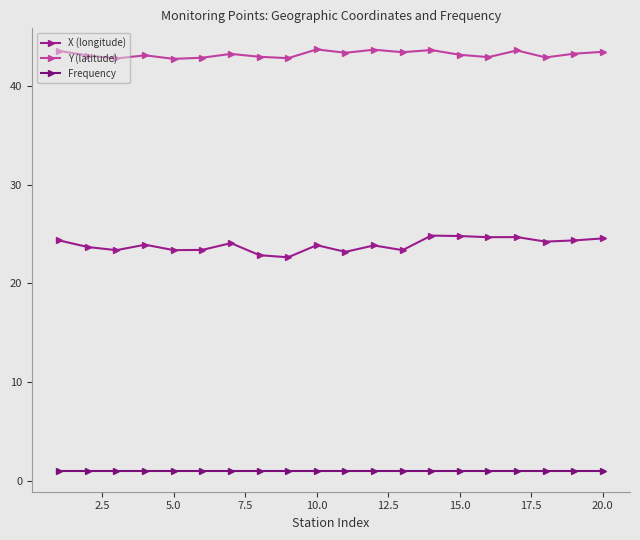

What is the difference between the maximum and second lowest values in the X (longitude) series?

2.0